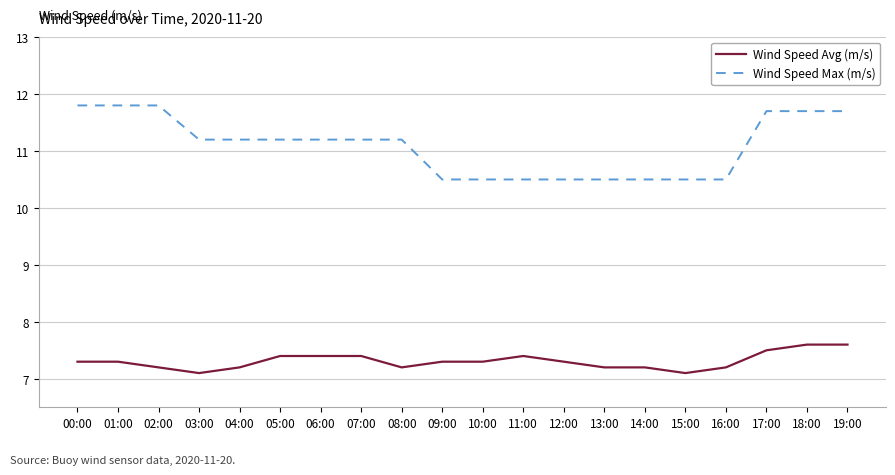

What is the difference between the highest and lowest values at 15:00?

3.4